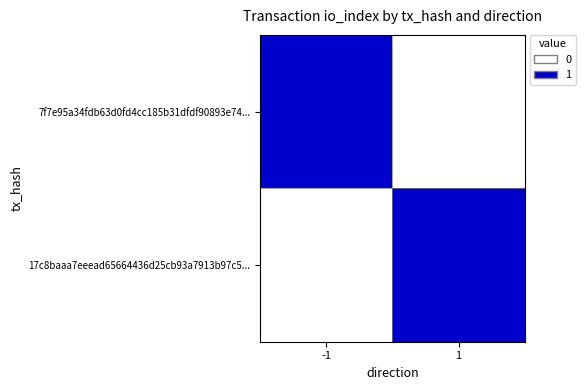

Reading right to left, what are all the values shown in this chart?

7f7e95a34fdb63d0fd4cc185b31dfdf90893e74...: 1=0	-1=1
17c8baaa7eeead65664436d25cb93a7913b97c5...: 1=1	-1=0